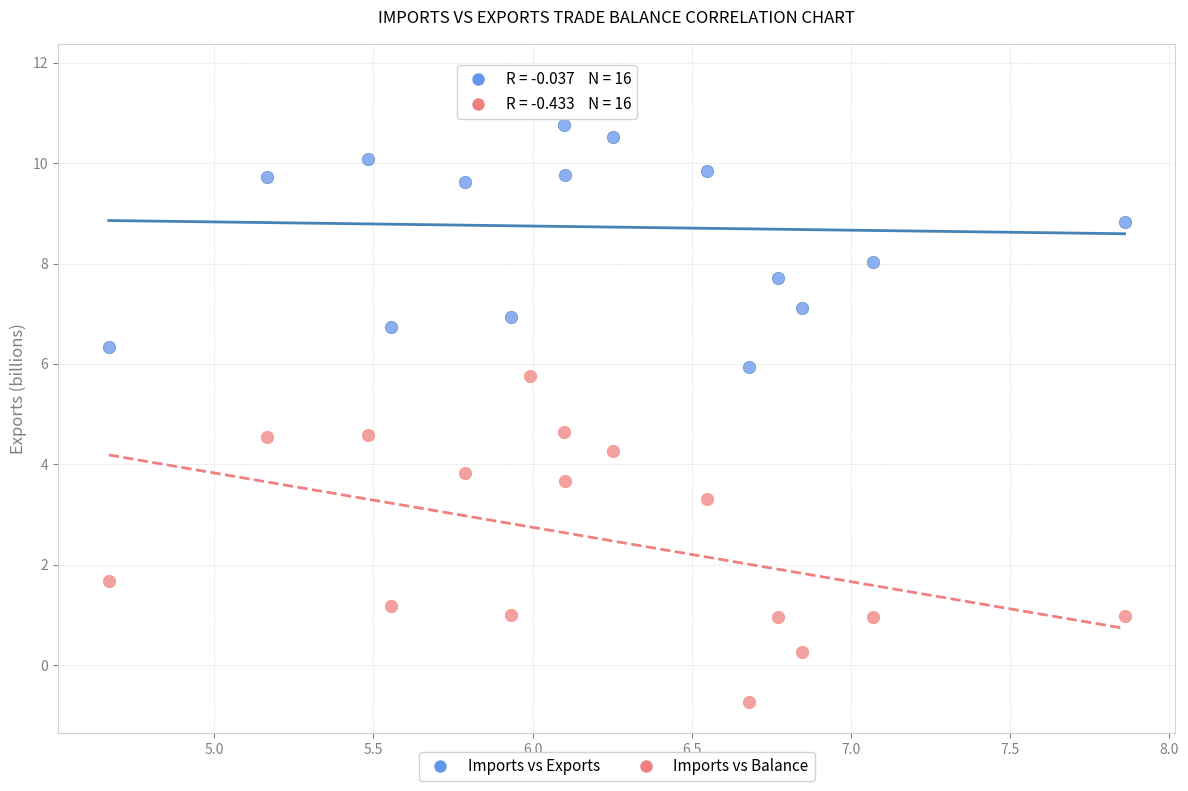

Which series reaches the minimum Y coordinate?

Imports vs Balance